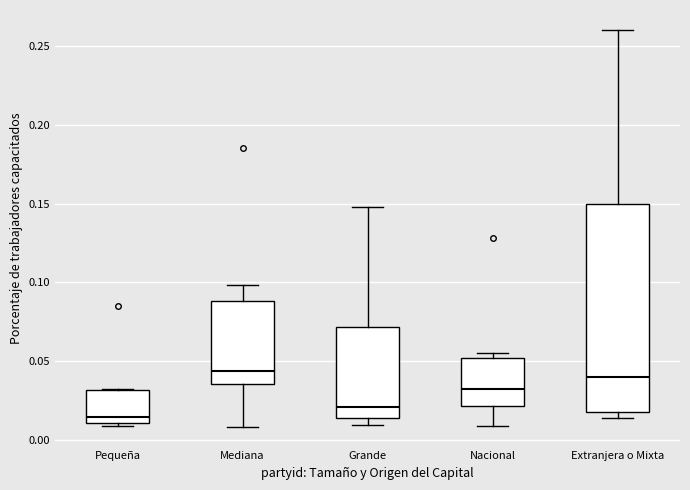

Reading left to right, transcribe this box plot: for each box, give where its median line is, the range the box spans, and where its two whiskers end, as read against the y-axis. The values are not printed on the chart, so give them approximately, as read against the axis.

Pequeña: median 0.015, box 0.010 to 0.030, whiskers 0.010 (just below the box's lower edge) to 0.030
Mediana: median 0.045, box 0.035 to 0.090, whiskers 0.010 to 0.100
Grande: median 0.020, box 0.015 to 0.070, whiskers 0.010 to 0.150
Nacional: median 0.030, box 0.020 to 0.050, whiskers 0.010 to 0.055
Extranjera o Mixta: median 0.040, box 0.020 to 0.150, whiskers 0.015 to 0.260